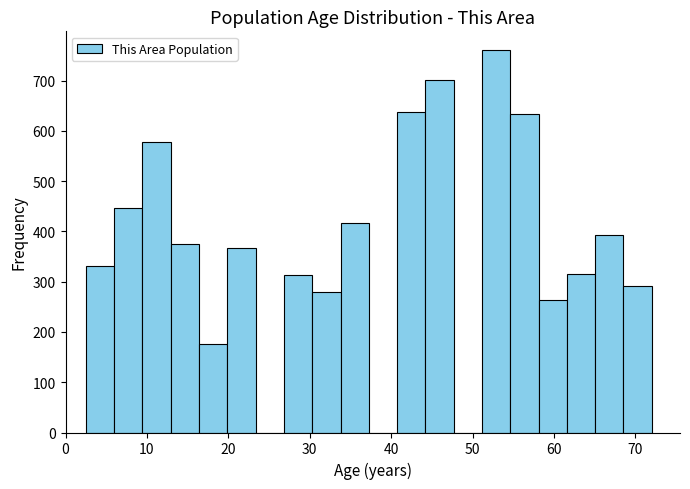

Around what value on the x-axis is the tallest bar? Give the approximate position of its centre, as read against the axis.

53